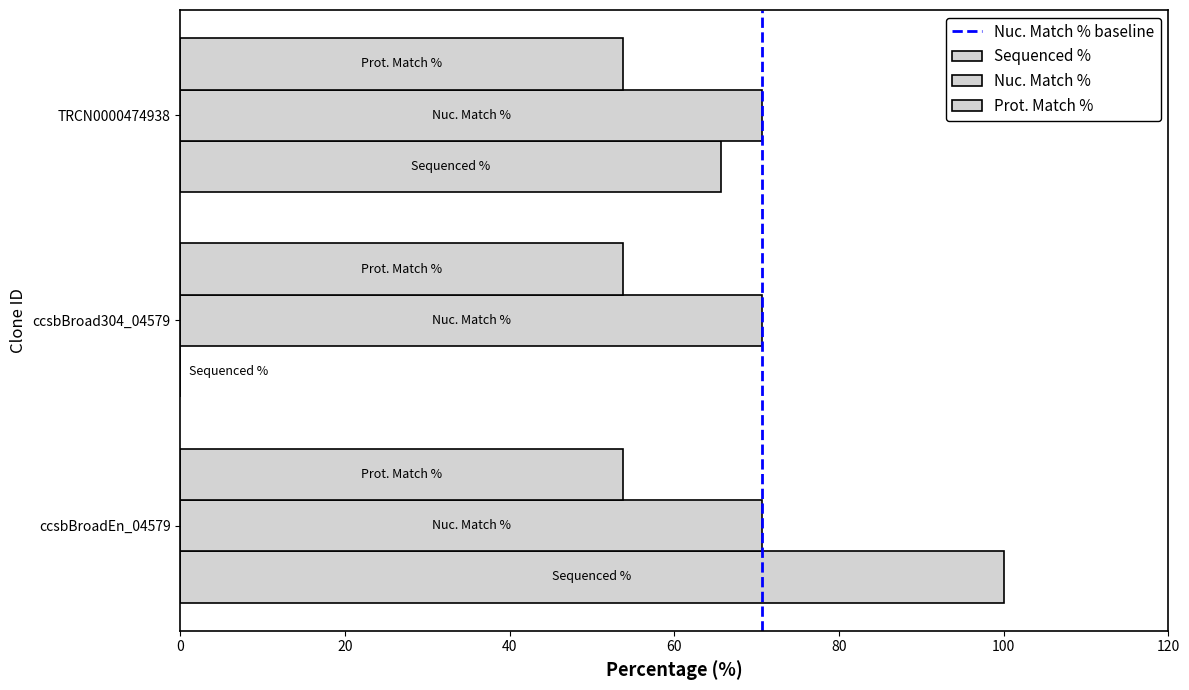

Which category has the highest value across all series?

ccsbBroadEn_04579